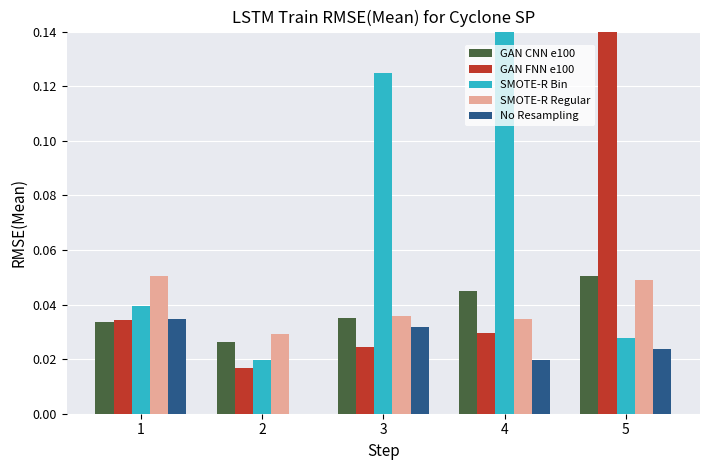

What is the sum of the SMOTE-R Bin values at 2 and 4?

0.2